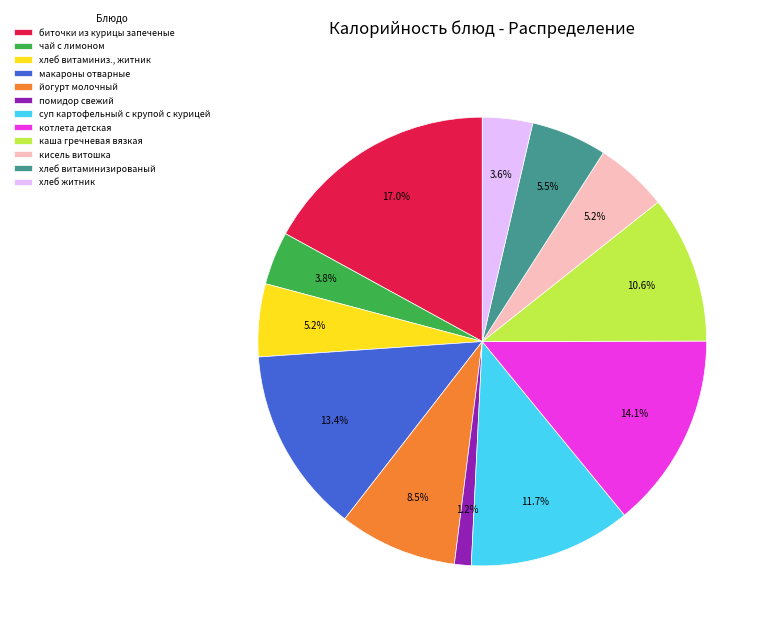

How many segments does this pie chart have?

12